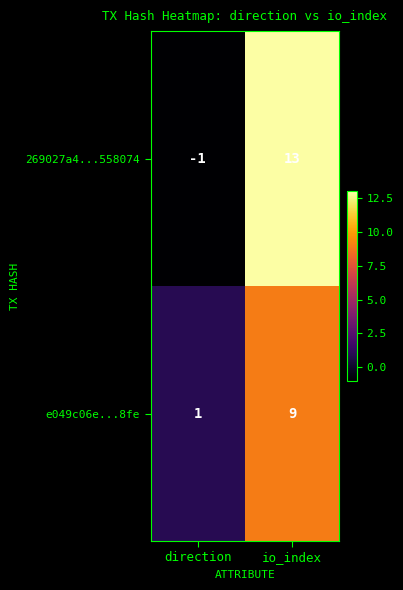

The e049c06e...8fe series shows 0 at direction. True or false?

False